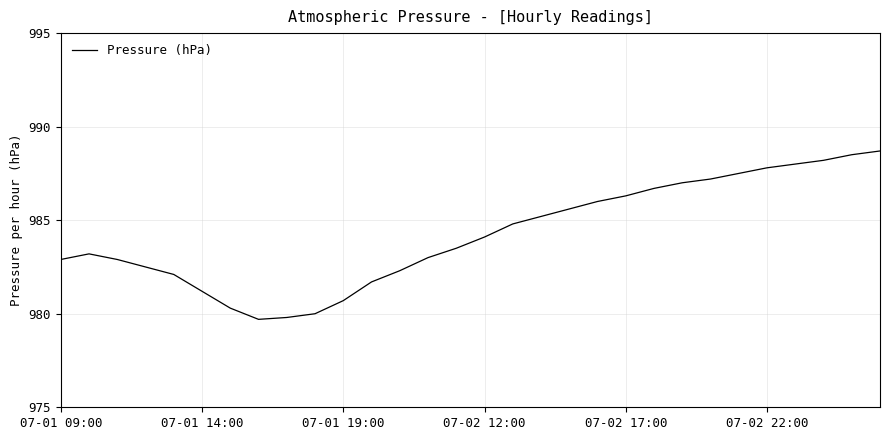

What is the difference between the maximum and minimum values?

9.0